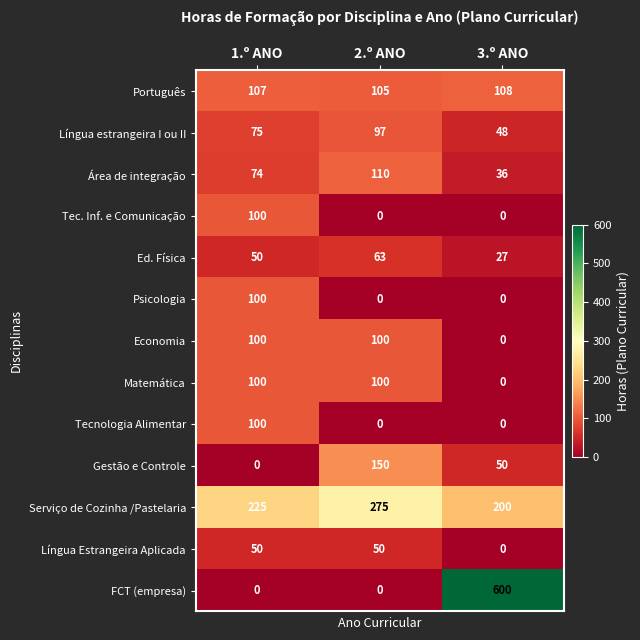

Count the number of categories in the chart.

3